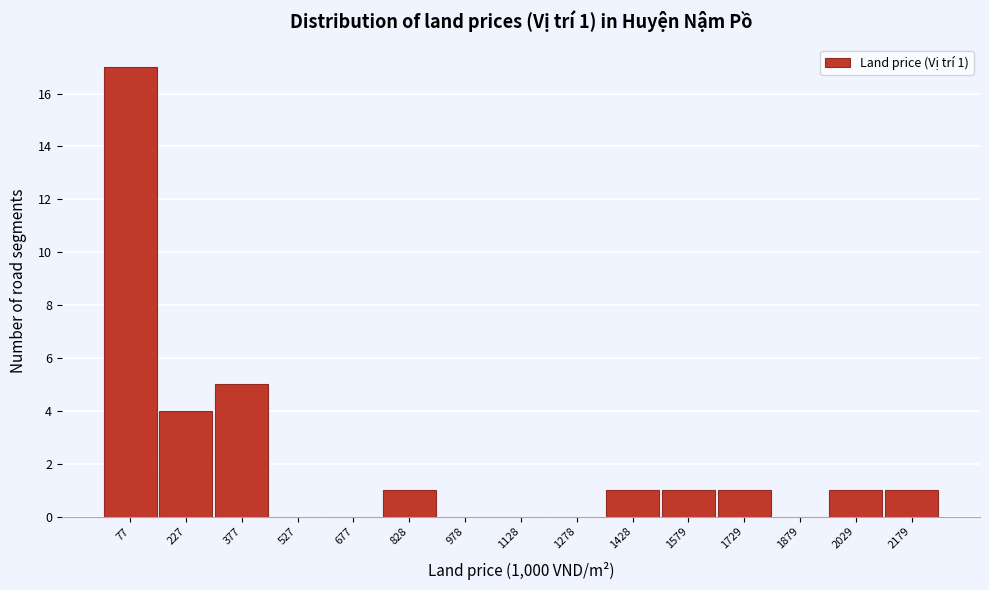

Reading left to right, what are all the values shown in this chart?

77=17	227=4	377=5	527=0	677=0	828=1	978=0	1128=0	1278=0	1428=1	1579=1	1729=1	1879=0	2029=1	2179=1